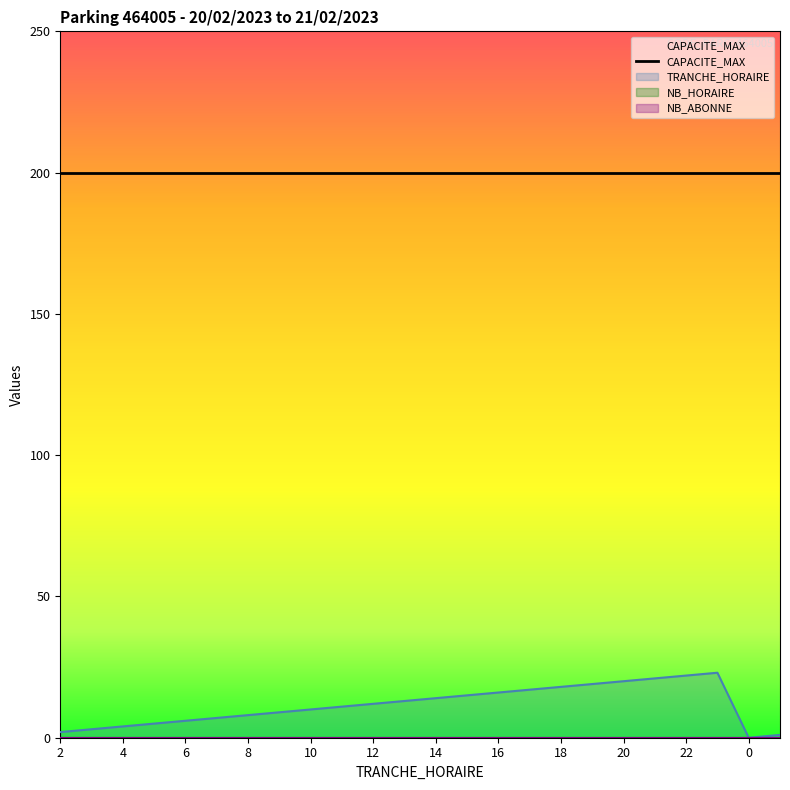

How many distinct data groups are displayed?

4